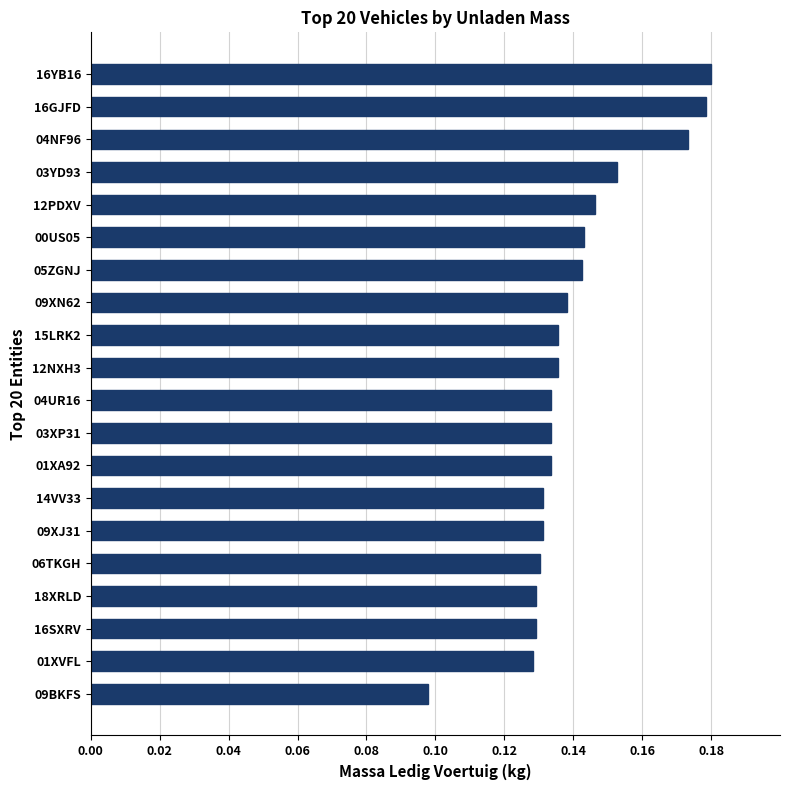

The value at 01XA92 is 0.0. True or false?

False